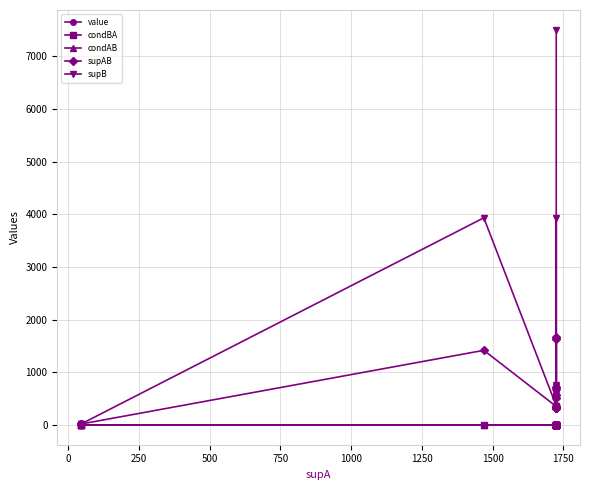

Is the value of condAB at 1750 greater than the value of condBA at 18?

No